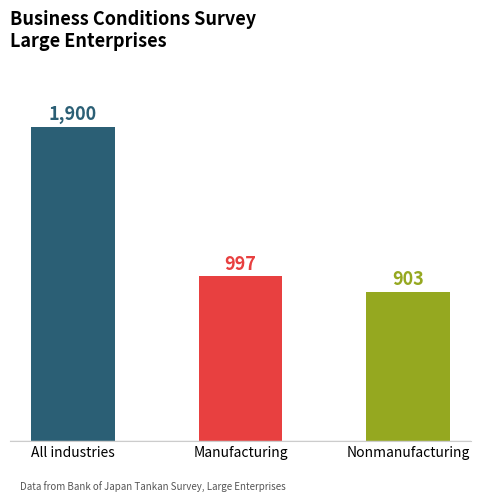

Rank the categories by value from lowest to highest.

Nonmanufacturing, Manufacturing, All industries